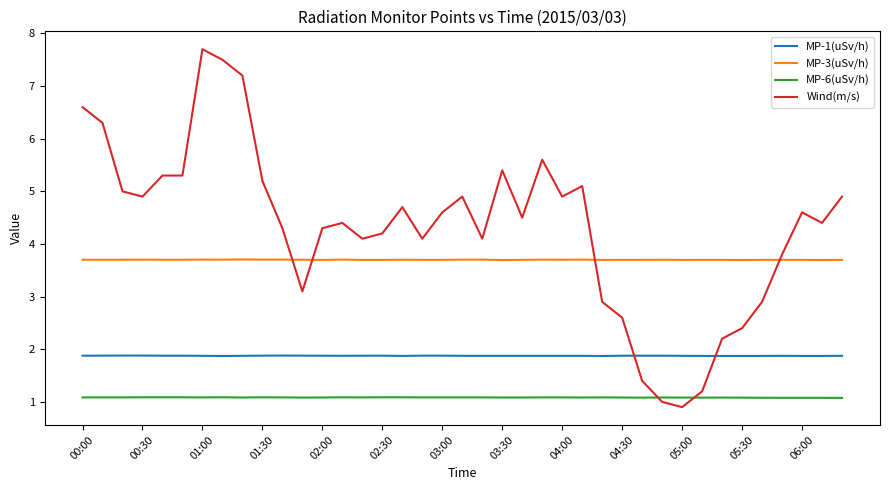

Which series has the widest spread of values?

Wind(m/s)